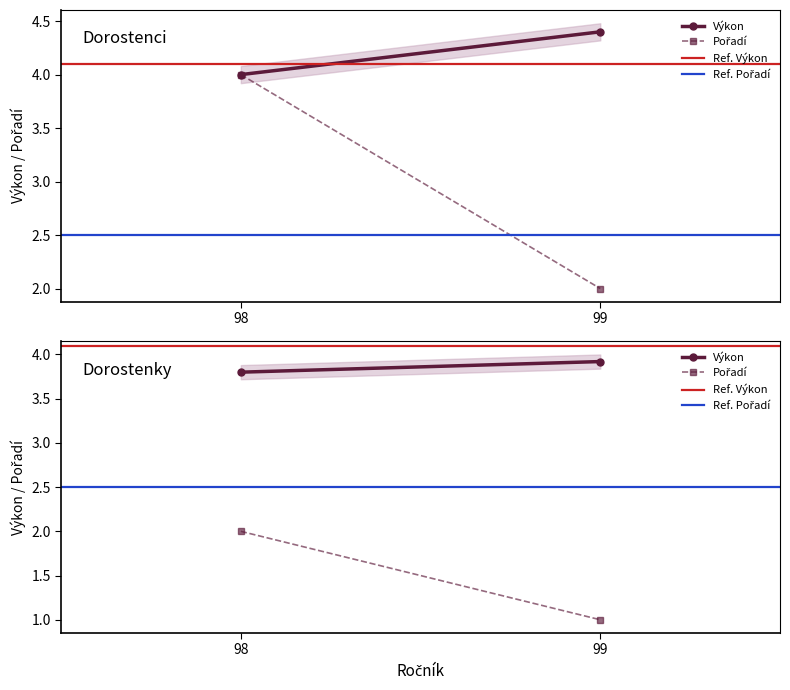

Between 98 and 99, which is larger?

99